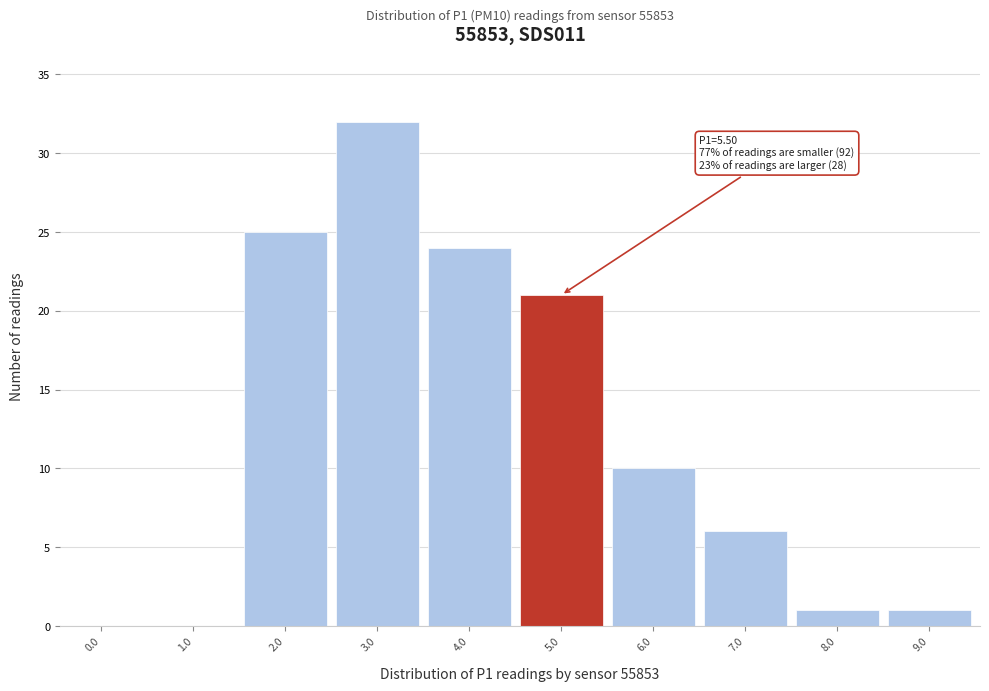

Reading left to right, extract all data points from this chart.

0.0=0	1.0=0	2.0=25	3.0=32	4.0=24	5.0=21	6.0=10	7.0=6	8.0=1	9.0=1